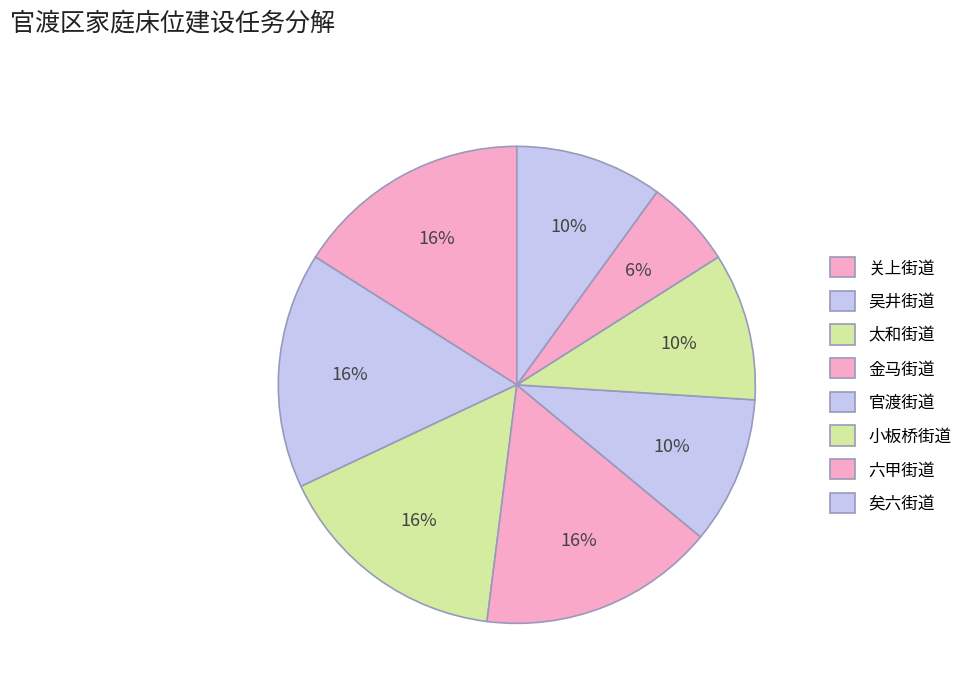

Count the number of slices in the pie.

8